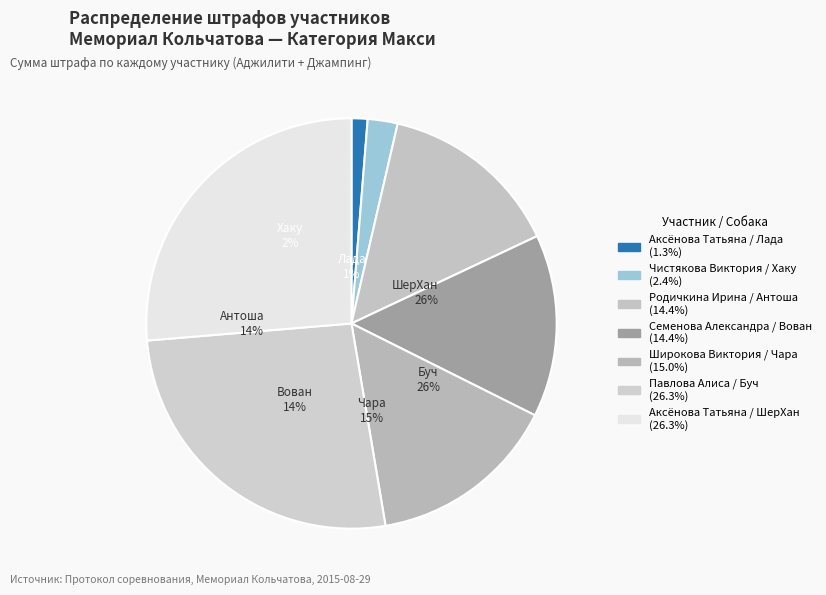

What is the largest slice in the pie chart?

Павлова Алиса / Буч